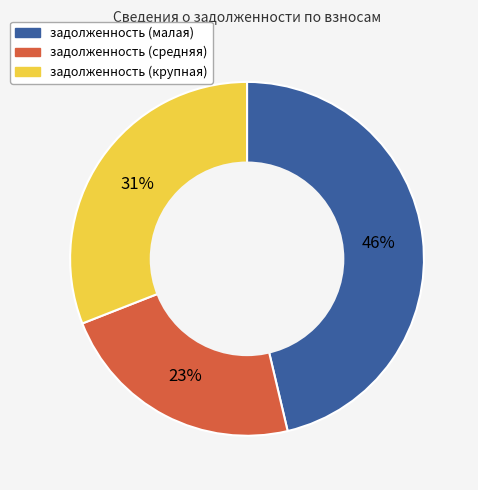

Does any single category account for the majority?

No